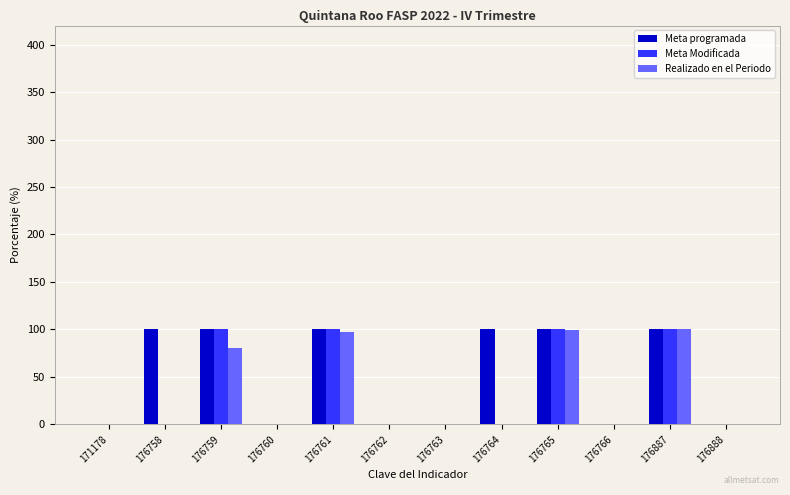

Count the number of categories in the chart.

12